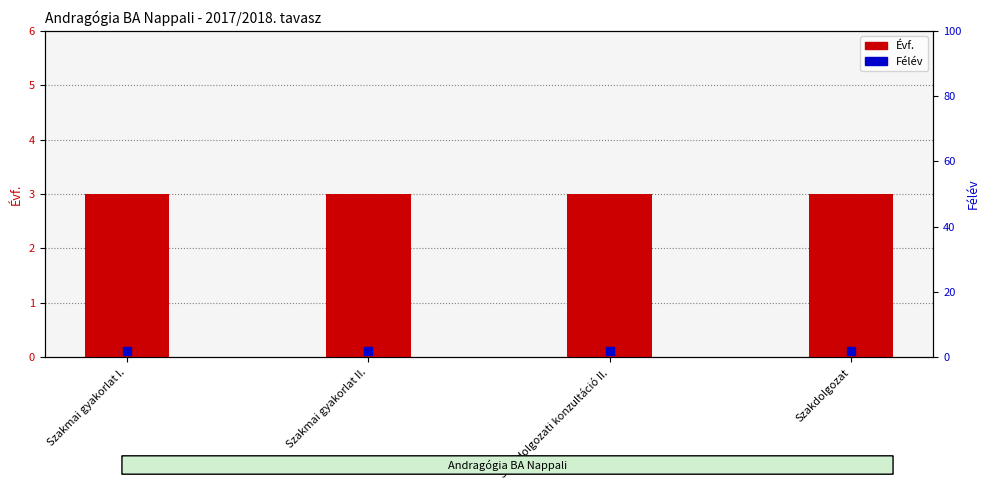

Which series has the largest total across all categories?

Évf.